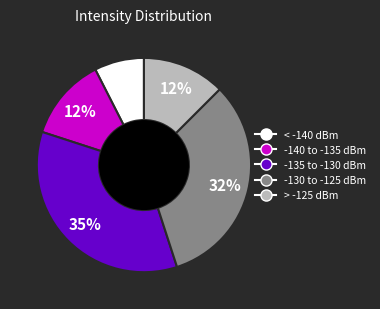

Does any single category account for the majority?

No